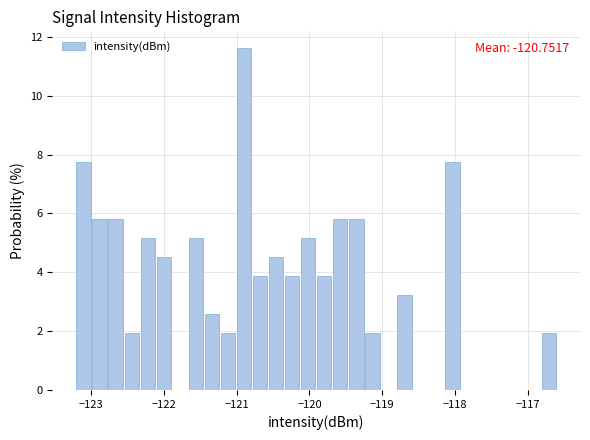

Around what value on the x-axis is the tallest bar? Give the approximate position of its centre, as read against the axis.

-120.9